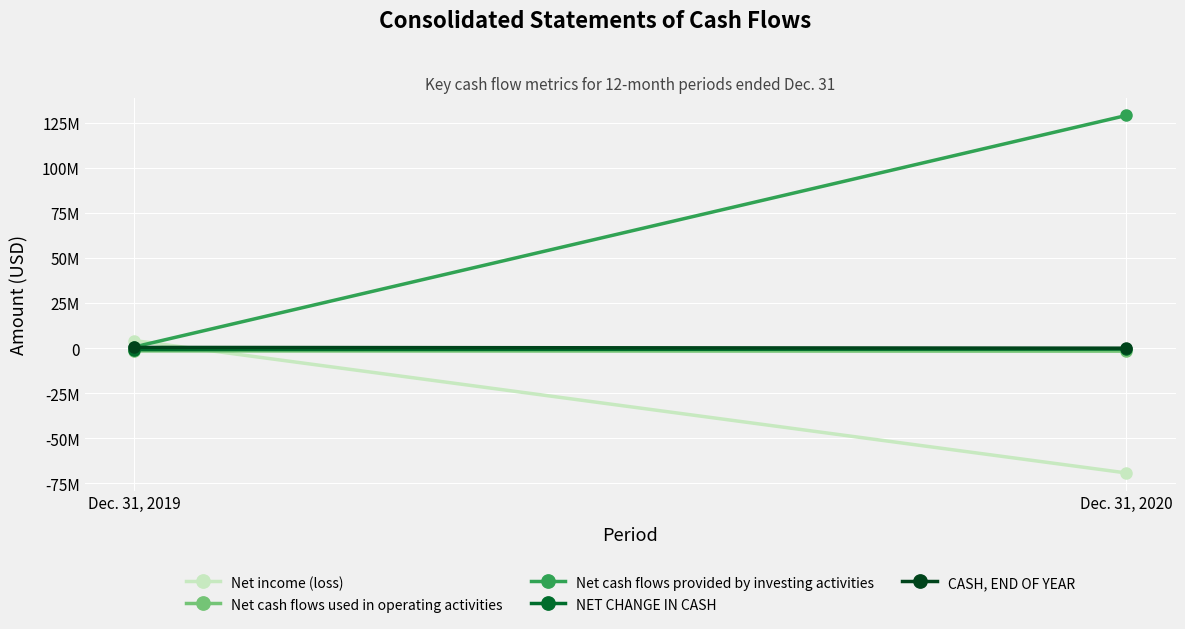

What is the highest value of the Net cash flows used in operating activities series?

-1464384